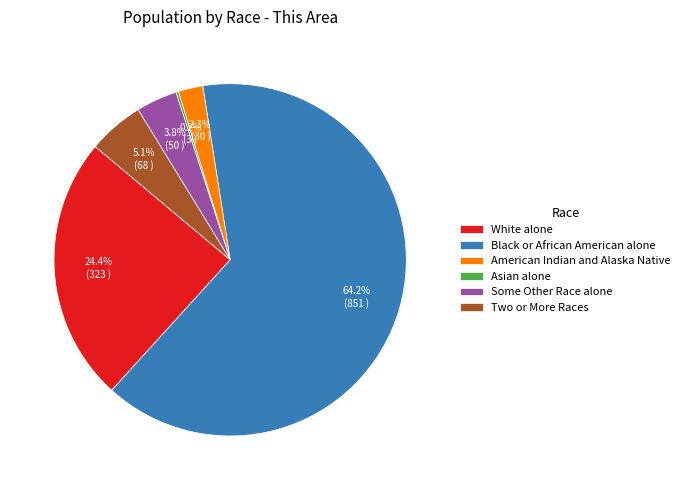

To the nearest percent, what is the difference between the White alone and Some Other Race alone slice percentages?

21%